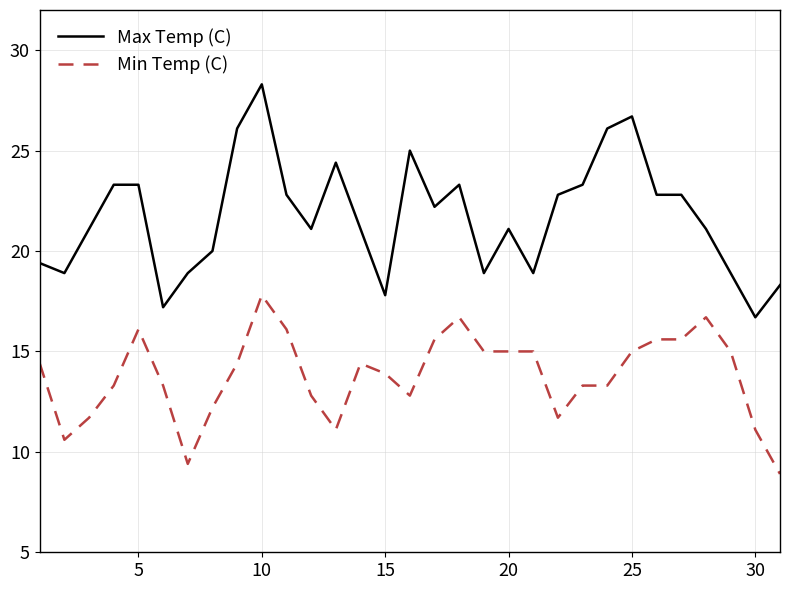

What is the difference between the maximum and minimum values in the Max Temp (C) series?

11.6